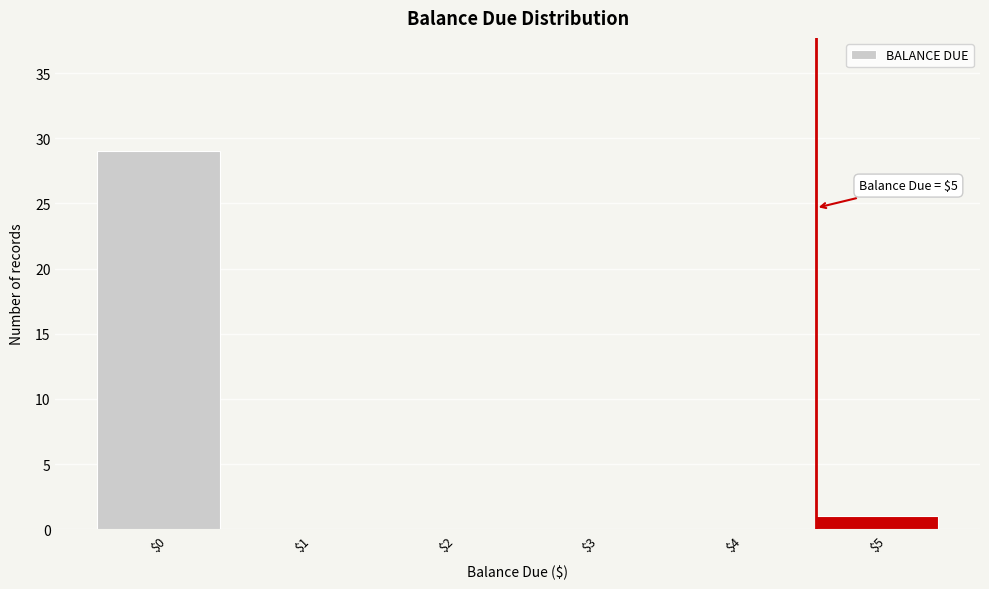

What is the sum of all values?

30